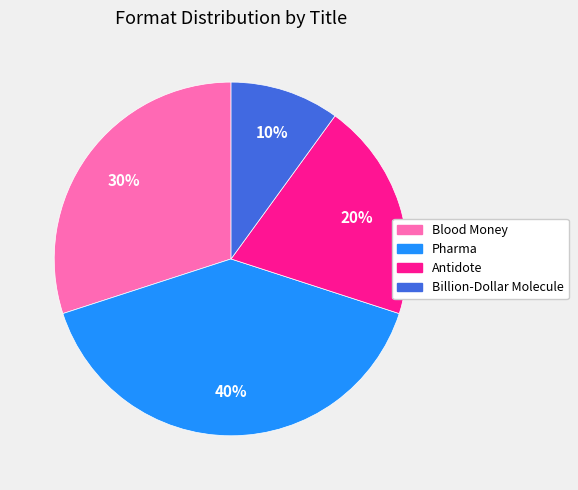

Is there a majority slice in this chart?

No